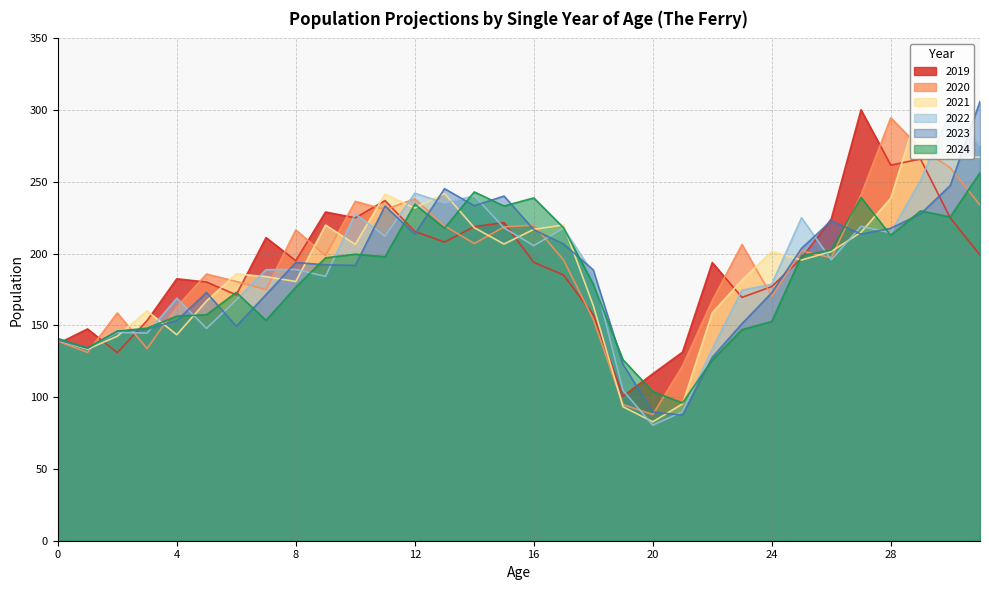

What are all the series names shown in the legend?

2019, 2020, 2021, 2022, 2023, 2024